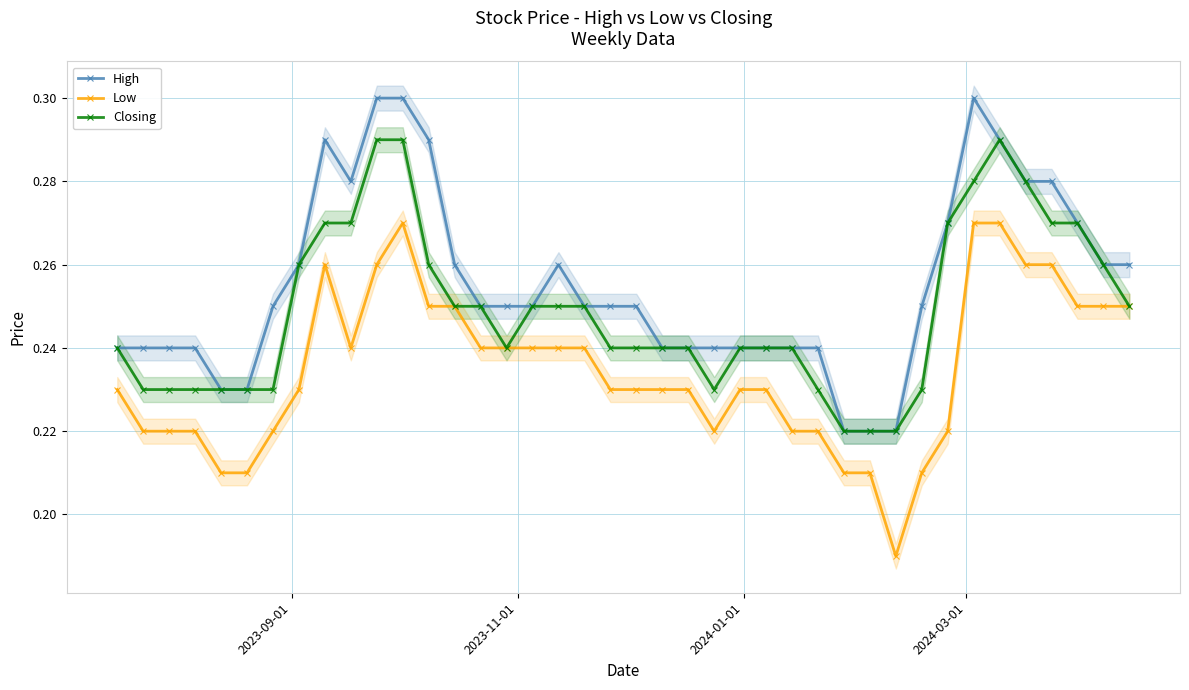

Which series has the largest total across all categories?

High